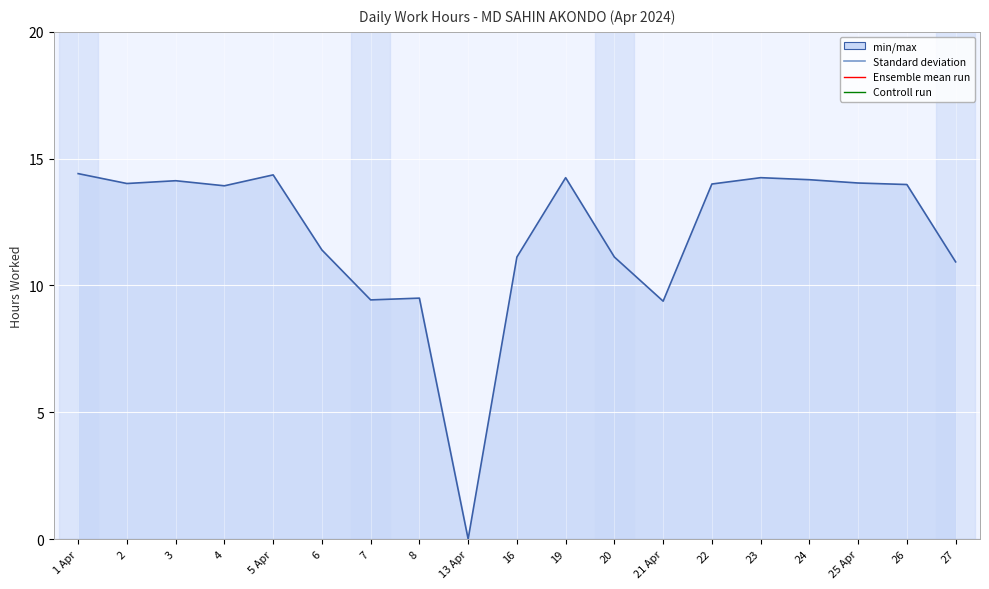

Reading left to right, what are all the values shown in this chart?

14.4	14.0	14.1	13.9	14.4	11.4	9.4	9.5	0.0	11.1	14.2	11.1	9.4	14.0	14.2	14.2	14.0	14.0	10.9